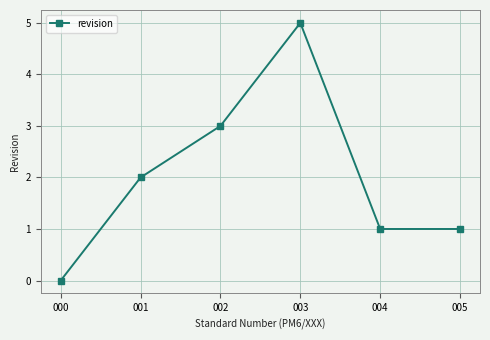

Reading left to right, list all the values displayed in this chart.

0	2	3	5	1	1